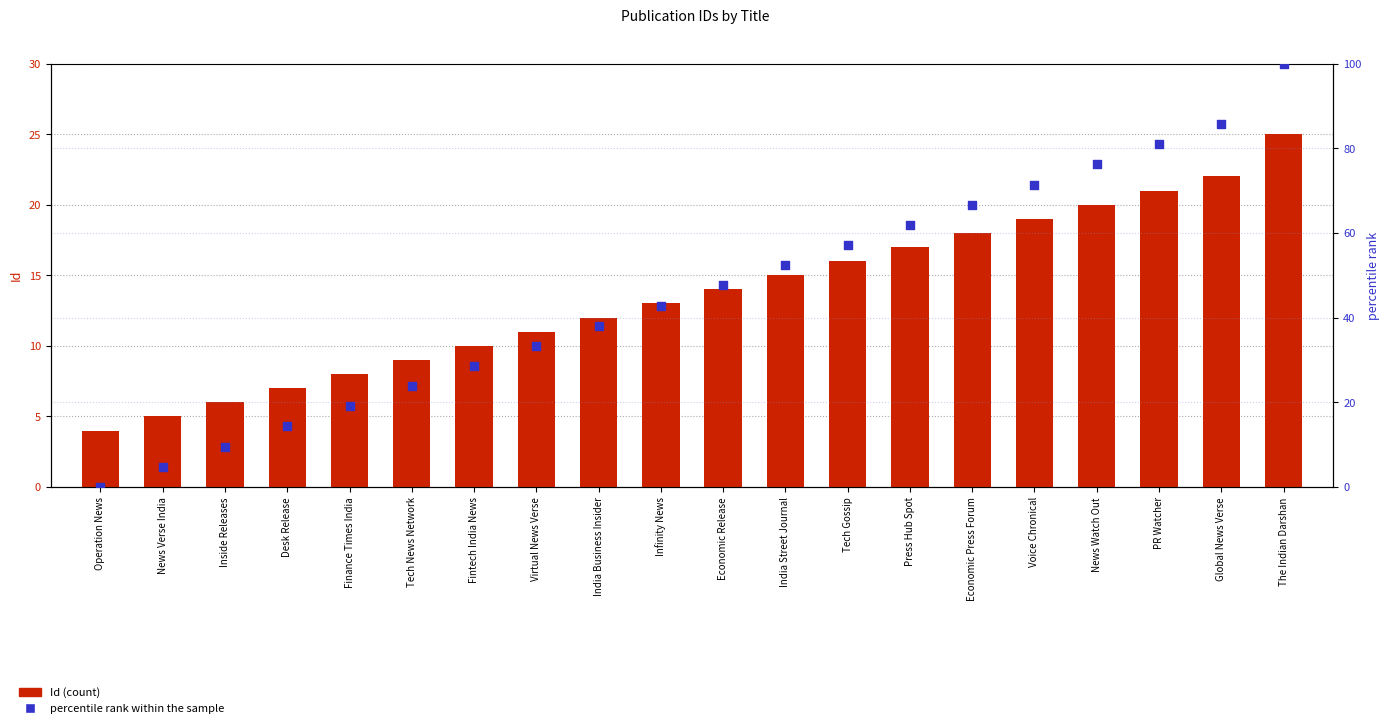

Is the value of percentile rank within the sample at Operation News greater than the value of Id at Tech Gossip?

No